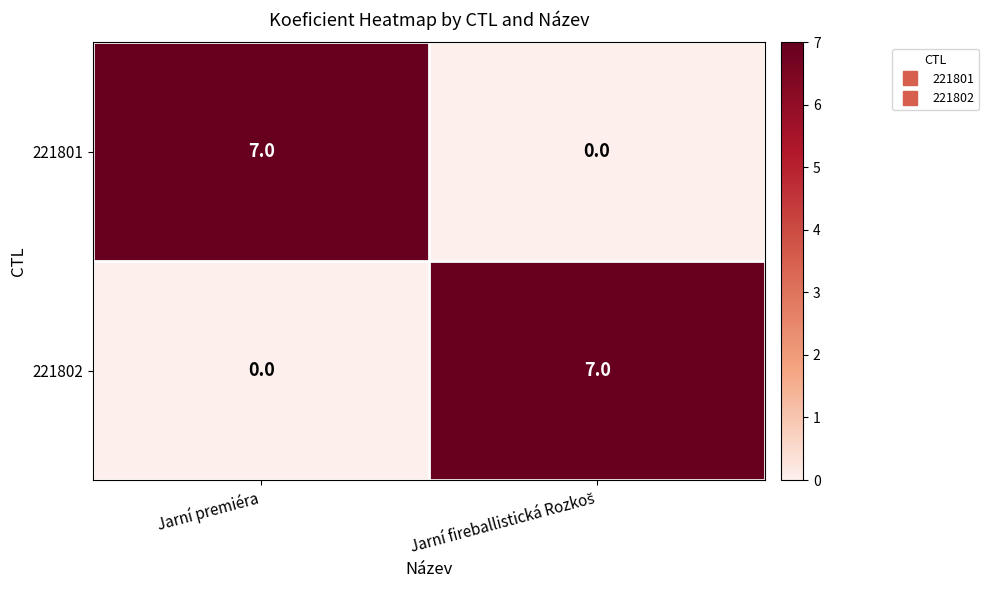

What is the difference between the highest and lowest values at Jarní premiéra?

7